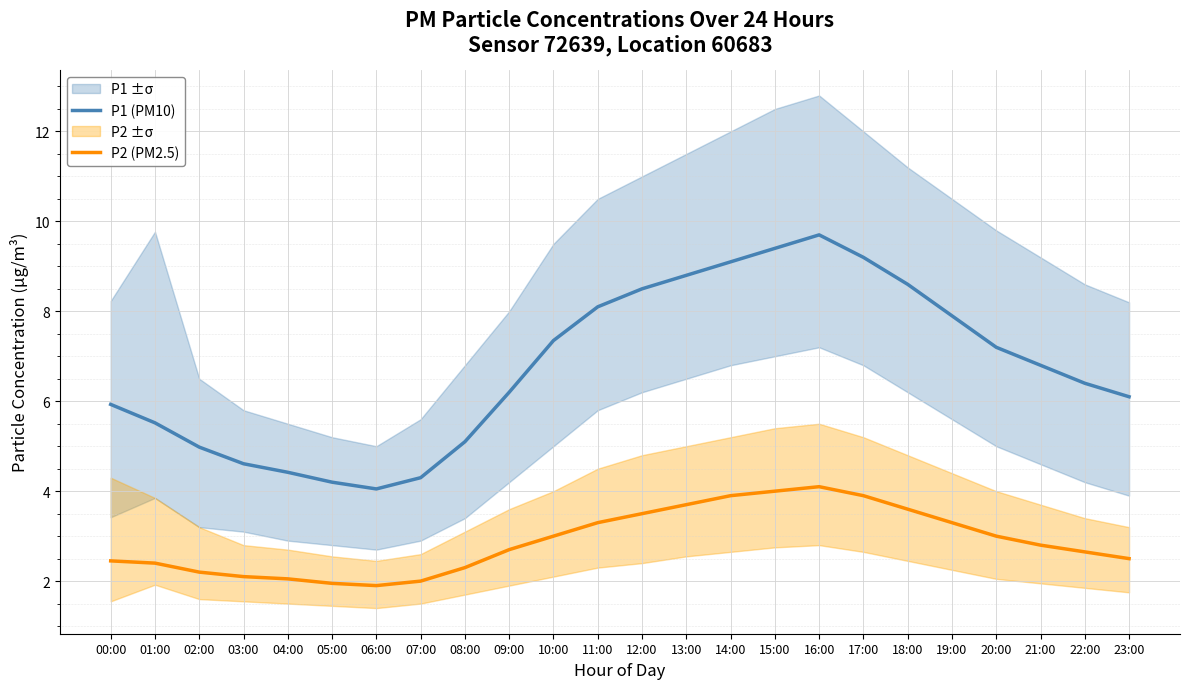

What is the label of the 3rd point from the right?

21:00